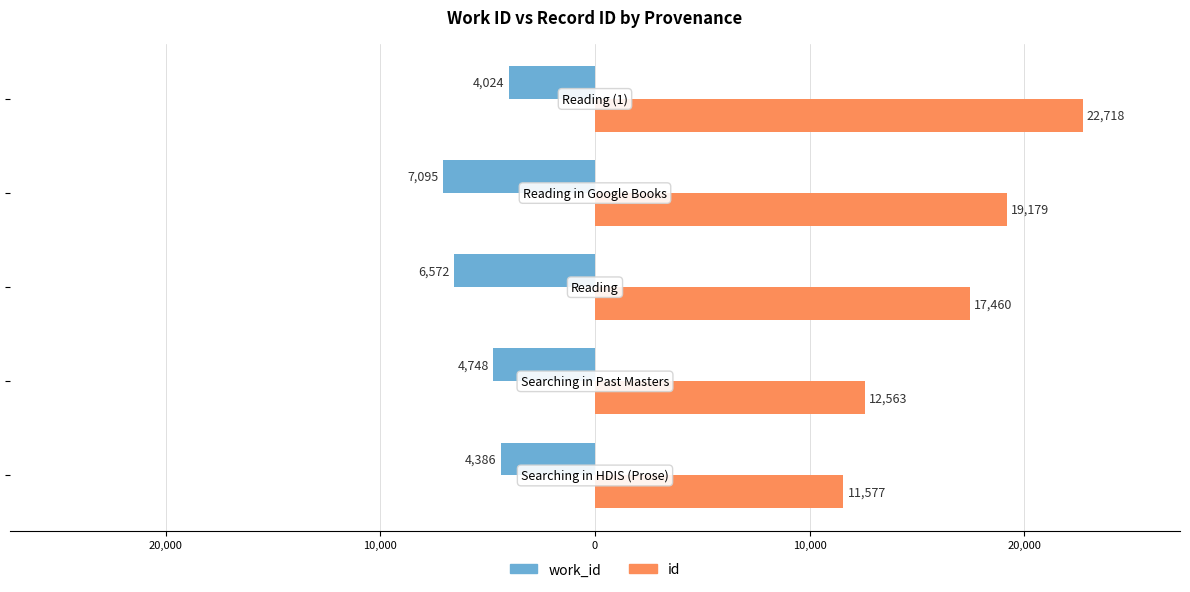

Reading left to right, list all the values displayed in this chart.

work_id: -4386	-4748	-6572	-7095	-4024
id: 11577	12563	17460	19179	22718